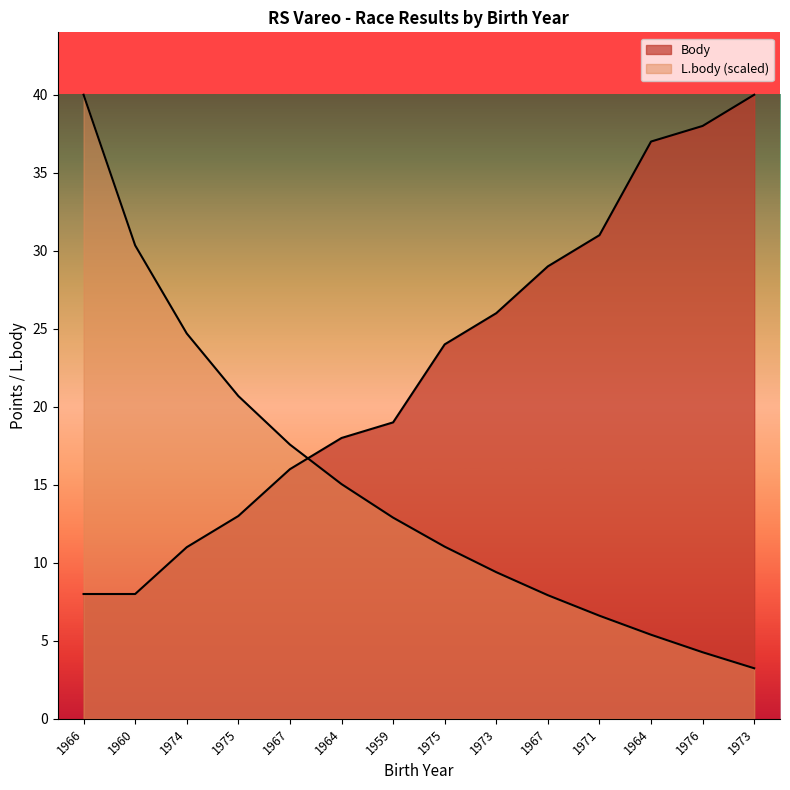

How many data points in L.body are less than 12?

7